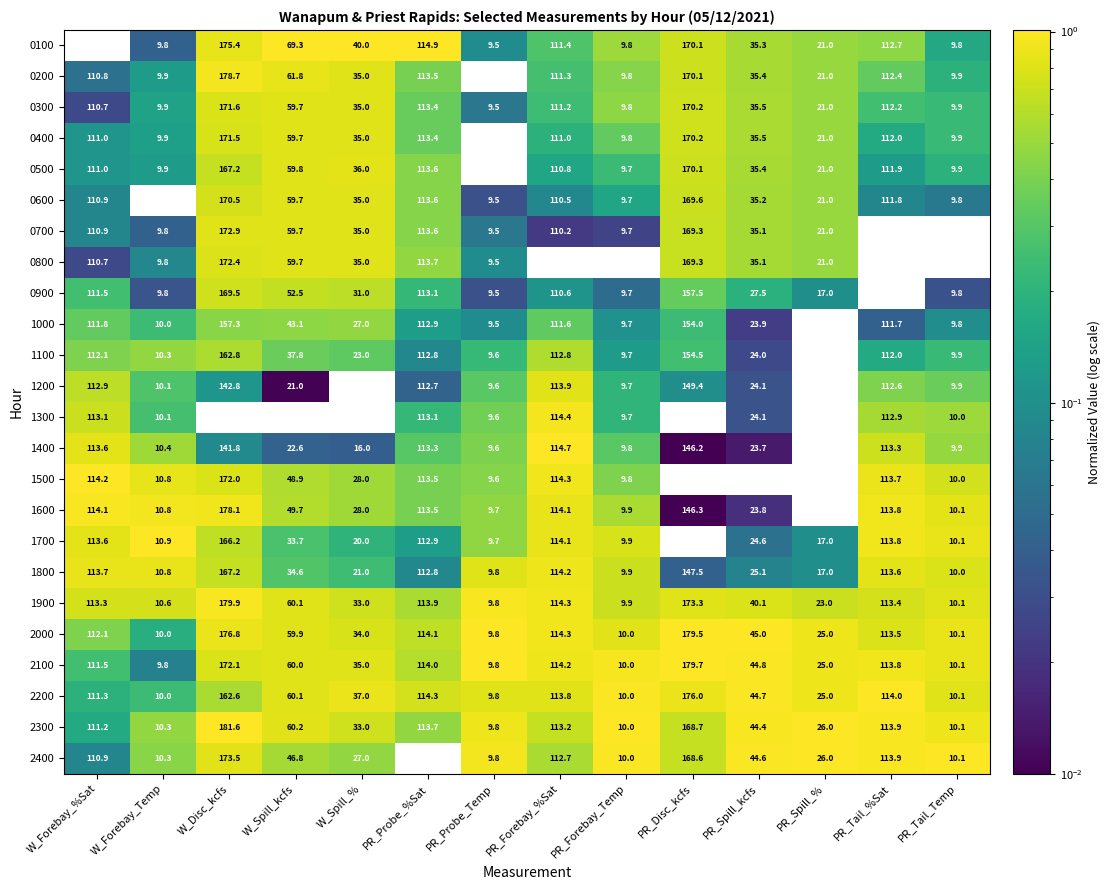

List the labels in order of 1500 value, largest first.

W_Disc_kcfs, PR_Disc_kcfs, PR_Forebay_%Sat, W_Forebay_%Sat, PR_Tail_%Sat, PR_Probe_%Sat, W_Spill_kcfs, W_Spill_%, PR_Spill_kcfs, PR_Spill_%, W_Forebay_Temp, PR_Tail_Temp, PR_Forebay_Temp, PR_Probe_Temp